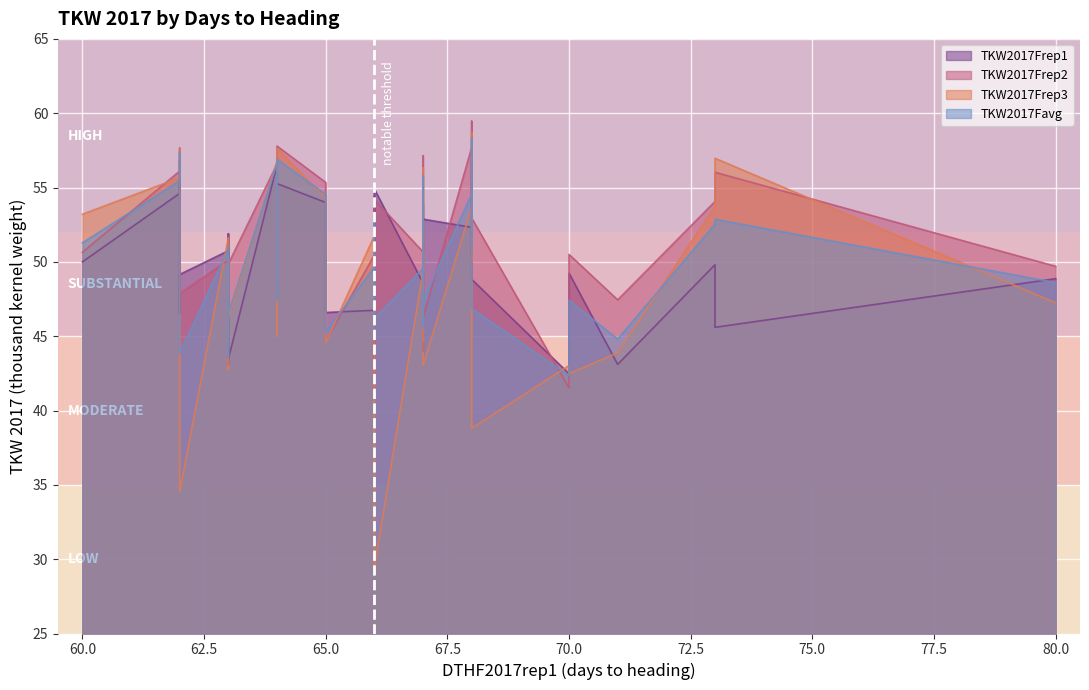

What is the difference between the maximum and second lowest values in the TKW2017Frep3 series?

24.2